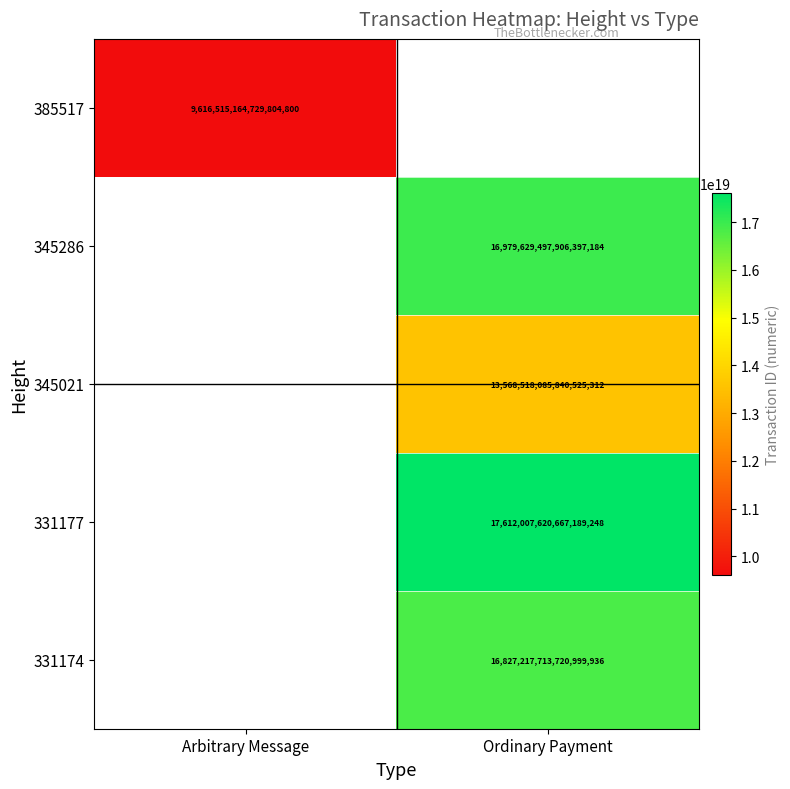

At how many categories does at least one series exceed 11164034481776517120?

1